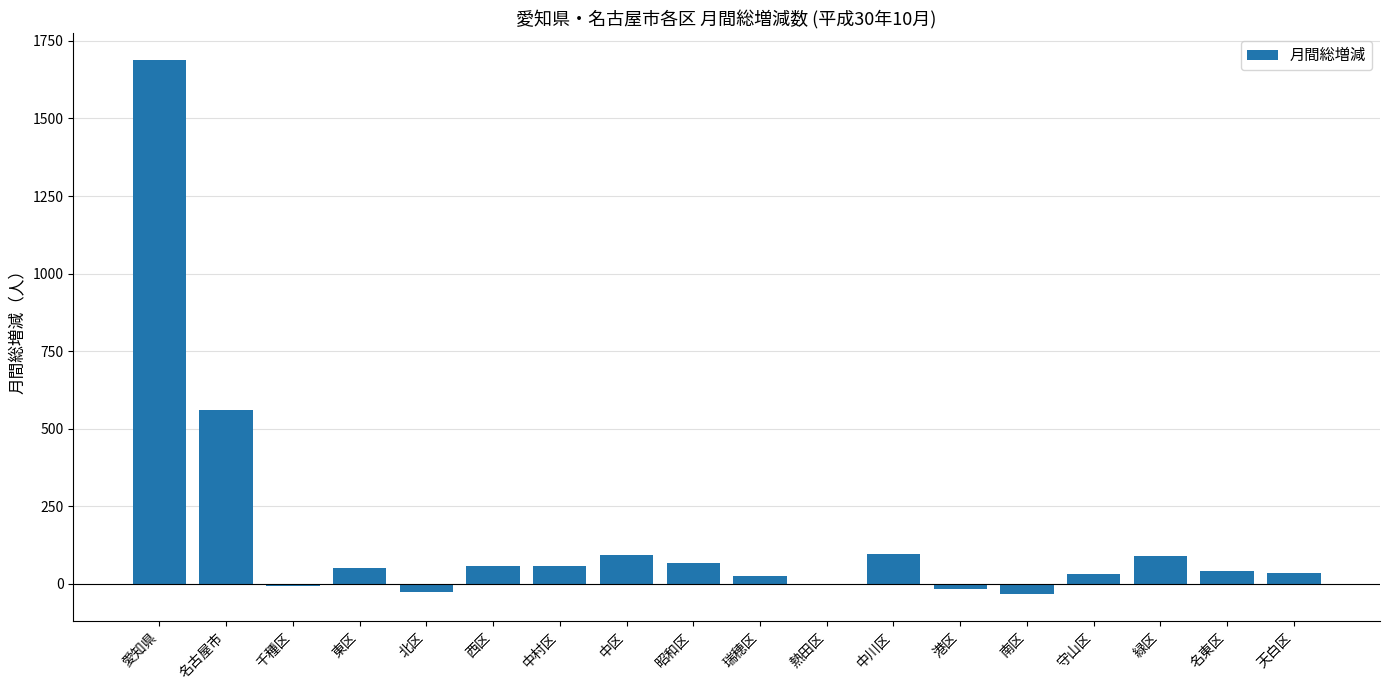

The chart shows a value of 153 at 緑区. True or false?

False